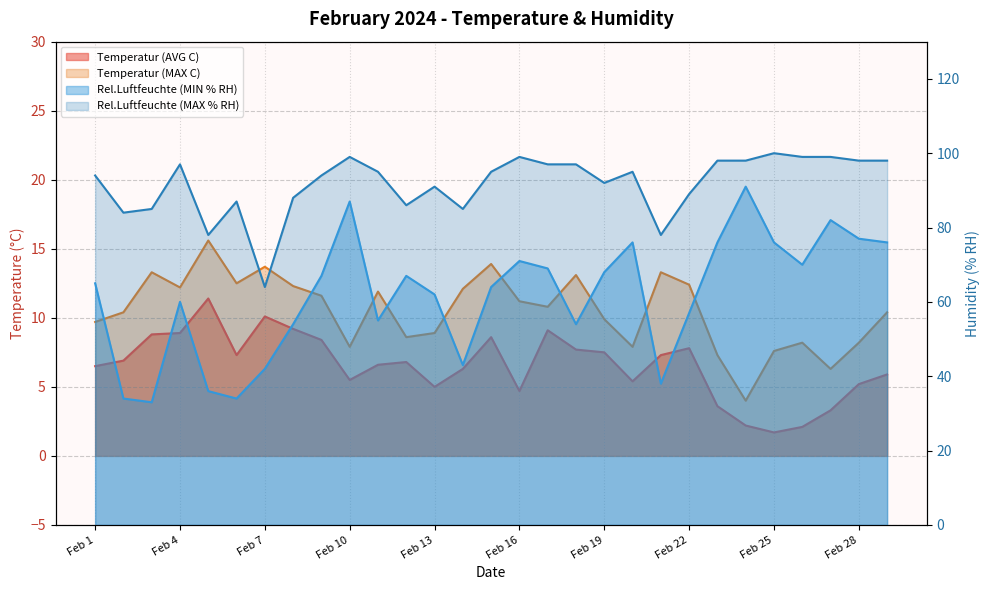

Rank the categories by Rel.Luftfeuchte (MIN % RH) value from highest to lowest.

Feb 24, Feb 10, Feb 27, Feb 28, Feb 20, Feb 23, Feb 25, Feb 29, Feb 16, Feb 26, Feb 17, Feb 19, Feb 9, Feb 12, Feb 1, Feb 15, Feb 13, Feb 4, Feb 22, Feb 11, Feb 8, Feb 18, Feb 14, Feb 7, Feb 21, Feb 5, Feb 2, Feb 6, Feb 3